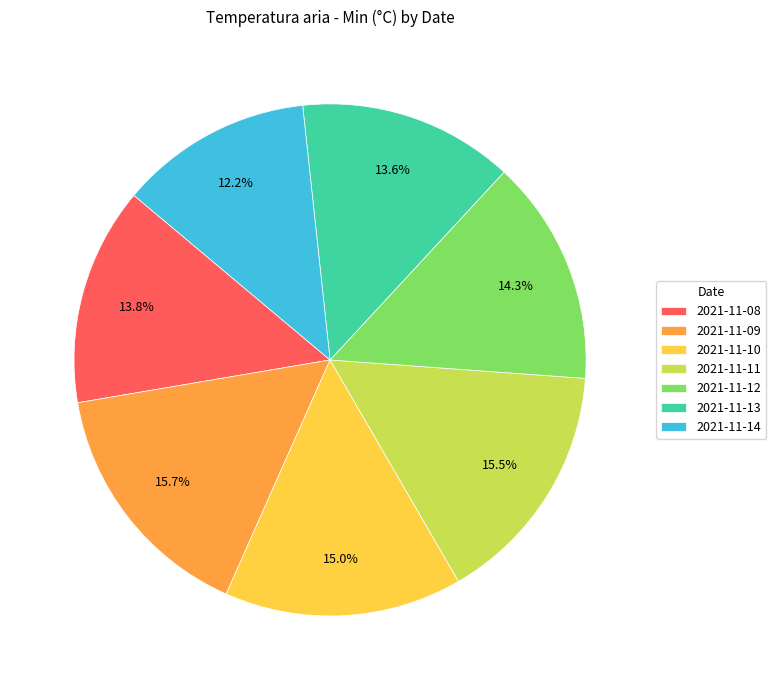

How many slices are in this pie chart?

7